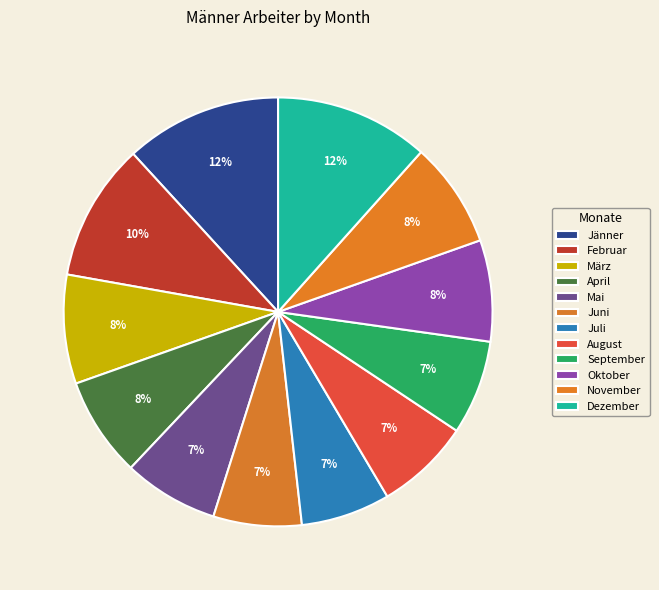

What is the change in value from Oktober to Dezember?

+1451